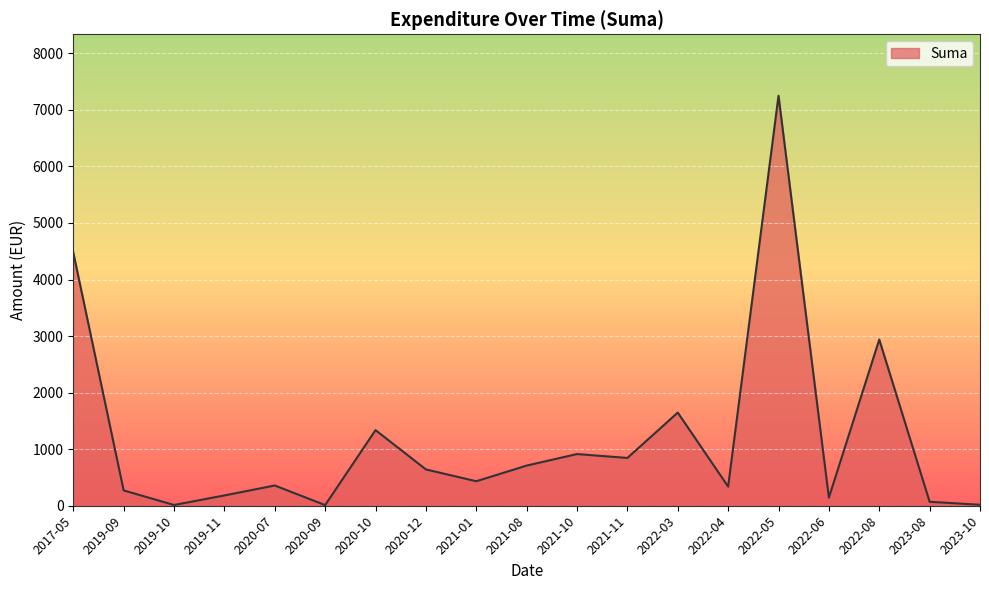

Between 2020-10 and 2019-11, which is larger?

2020-10